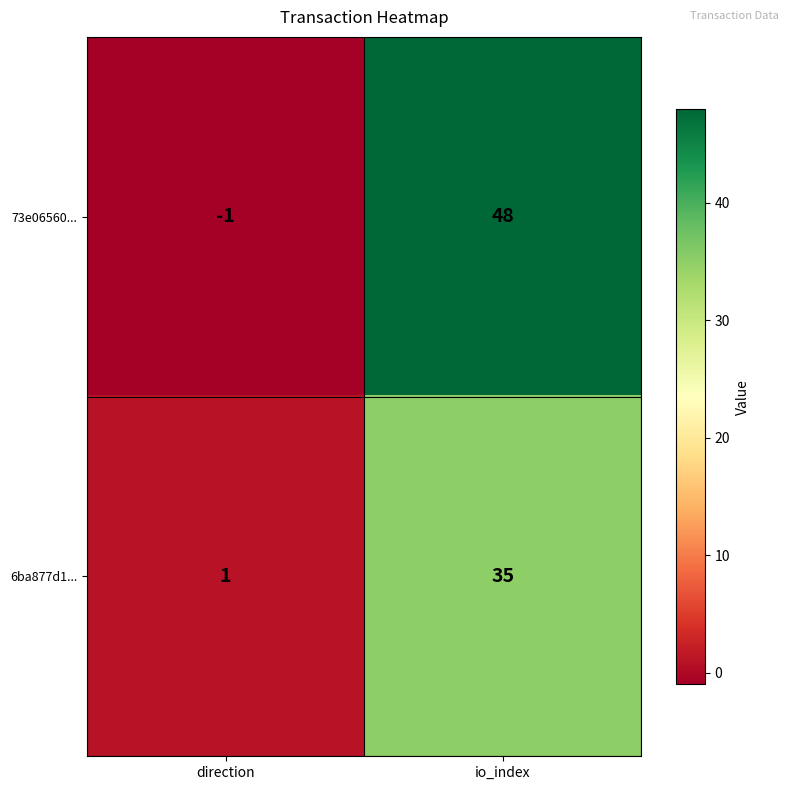

What is the maximum value shown in the chart?

48